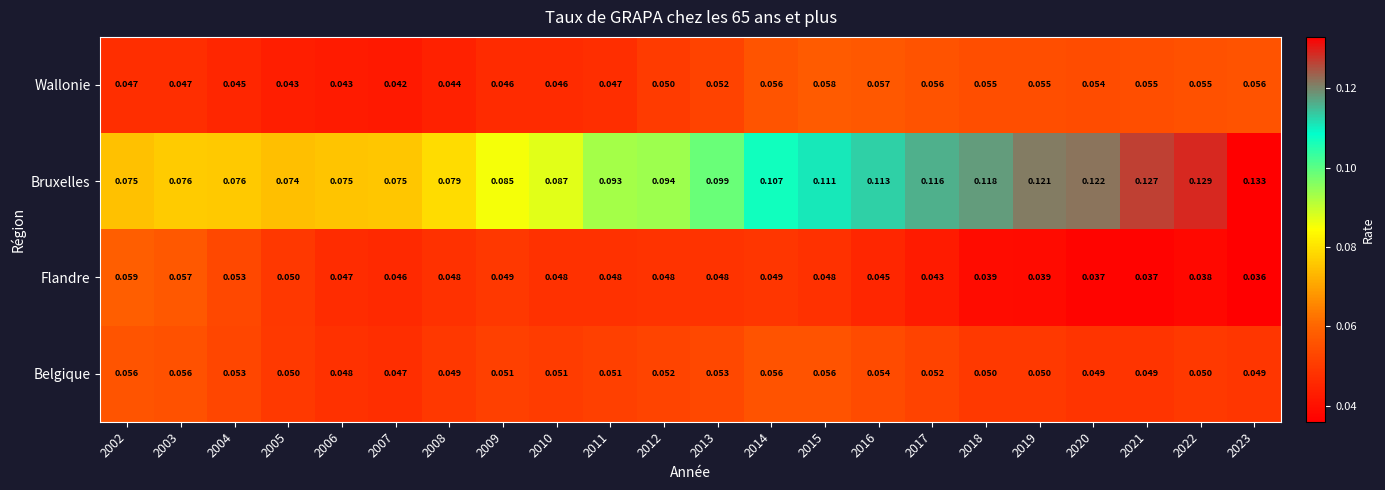

Which series changed the most between 2007 and 2013?

Bruxelles